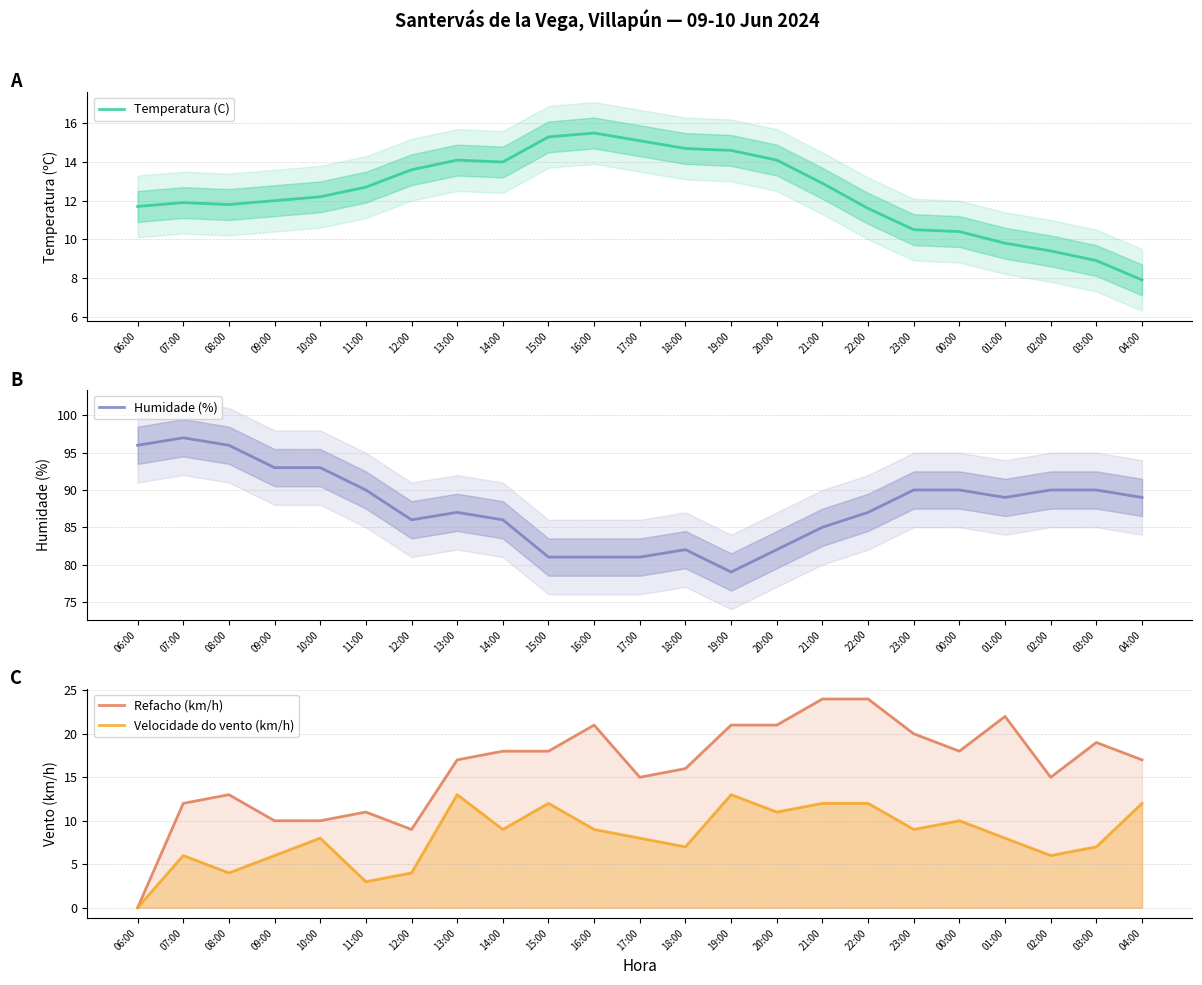

How many lines are shown in the chart?

4